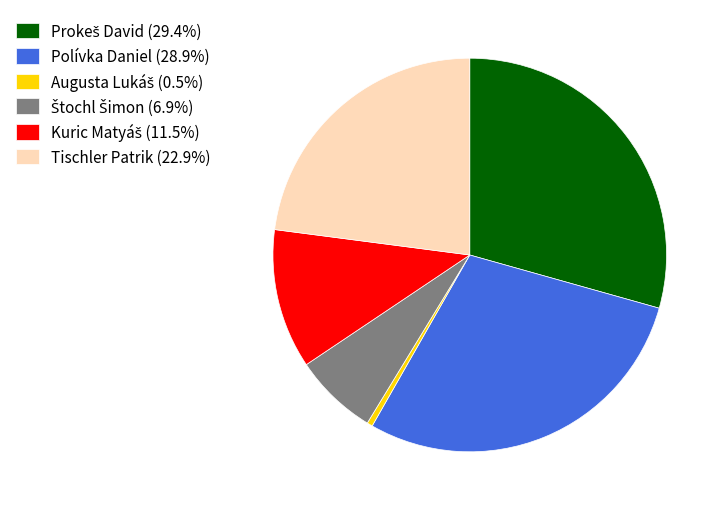

How many segments does this pie chart have?

6